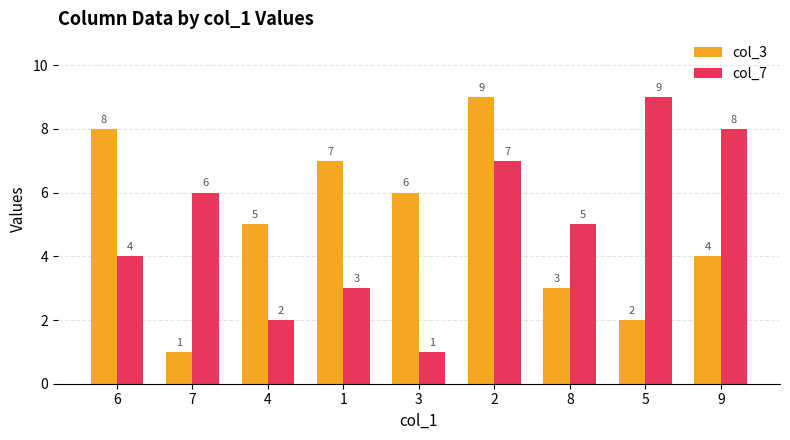

How many bars are there in total?

18